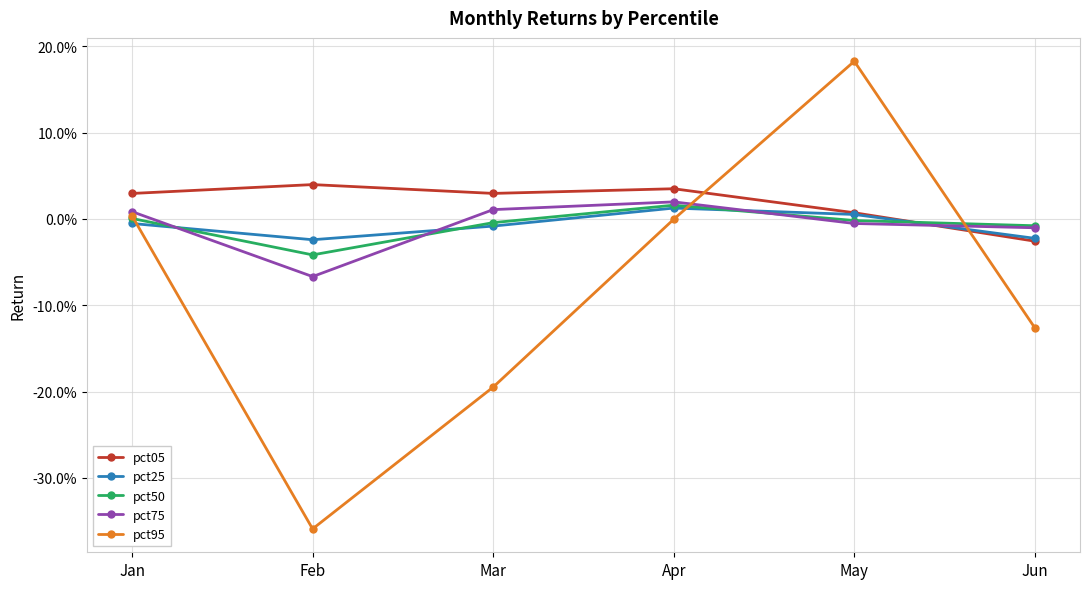

The value of pct95 at Jan is 0.0. True or false?

True